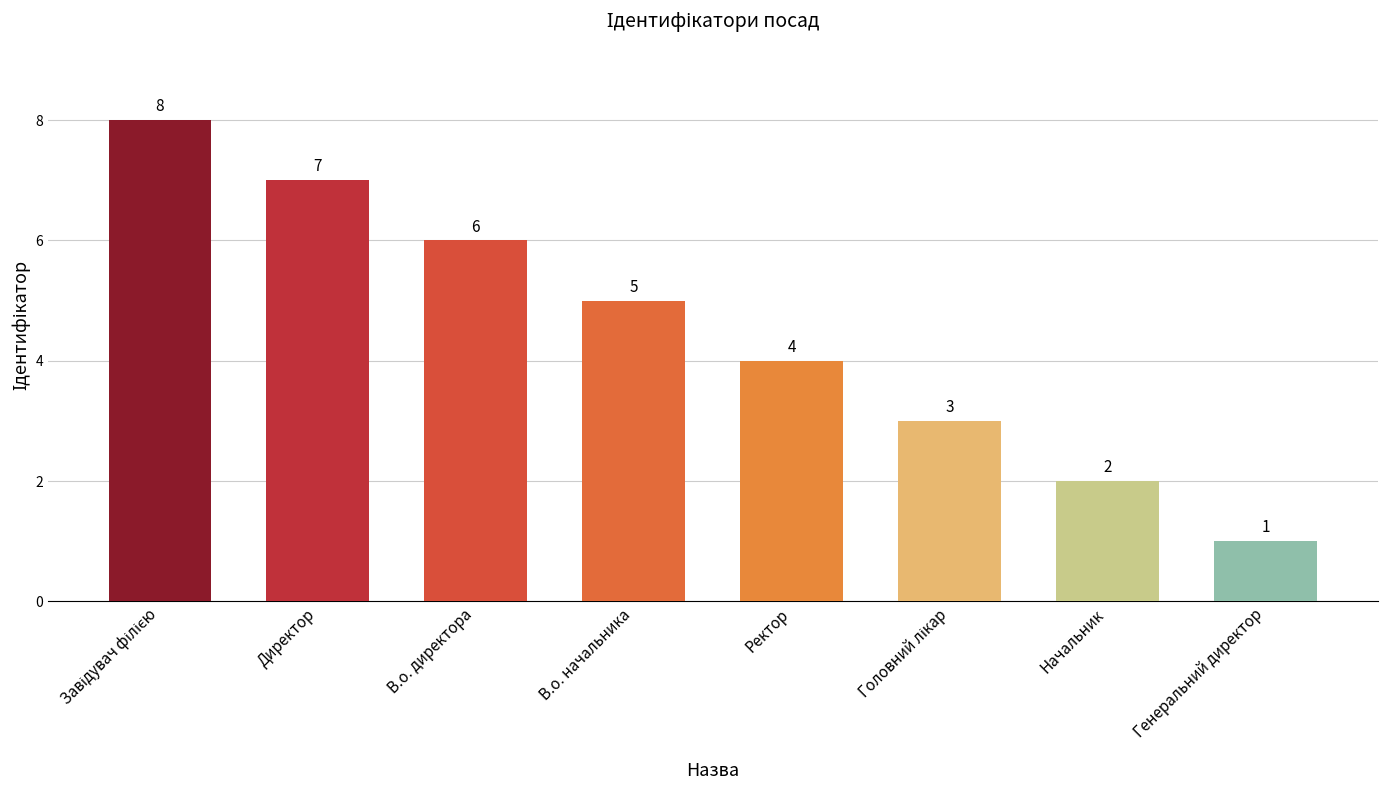

What is the maximum value shown in the chart?

8